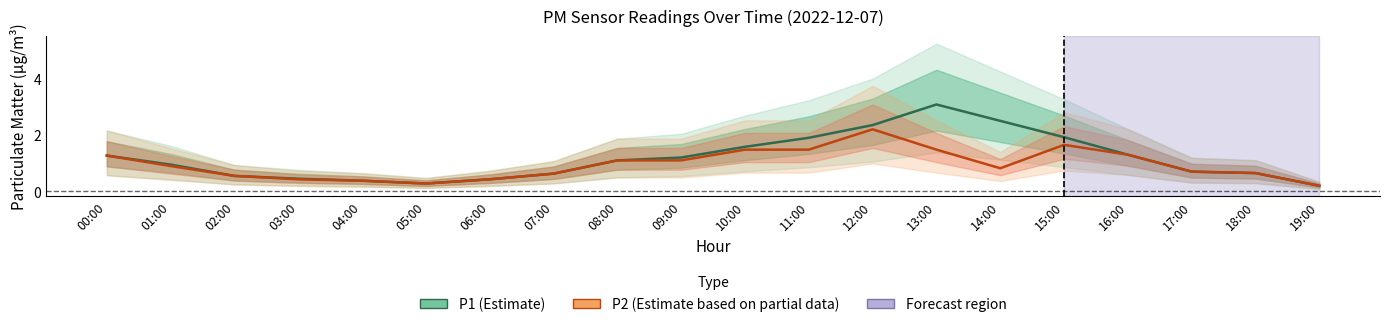

Rank the series at 15:00 from highest to lowest value.

P1 (Estimate), P2 (Estimate based on partial data)